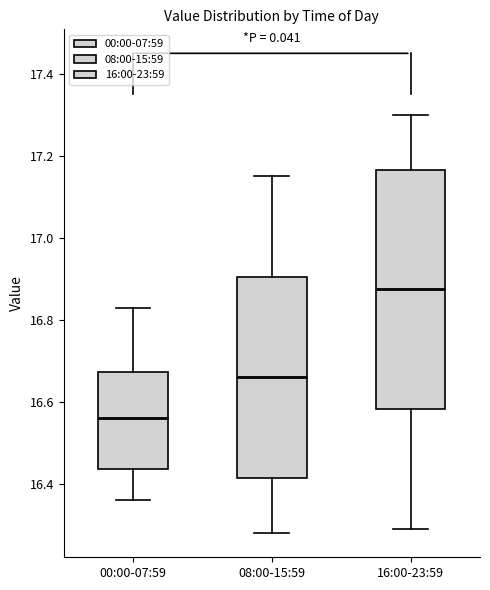

Comparing the boxes themselves (not the whiskers), which one is the tallest?

16:00-23:59